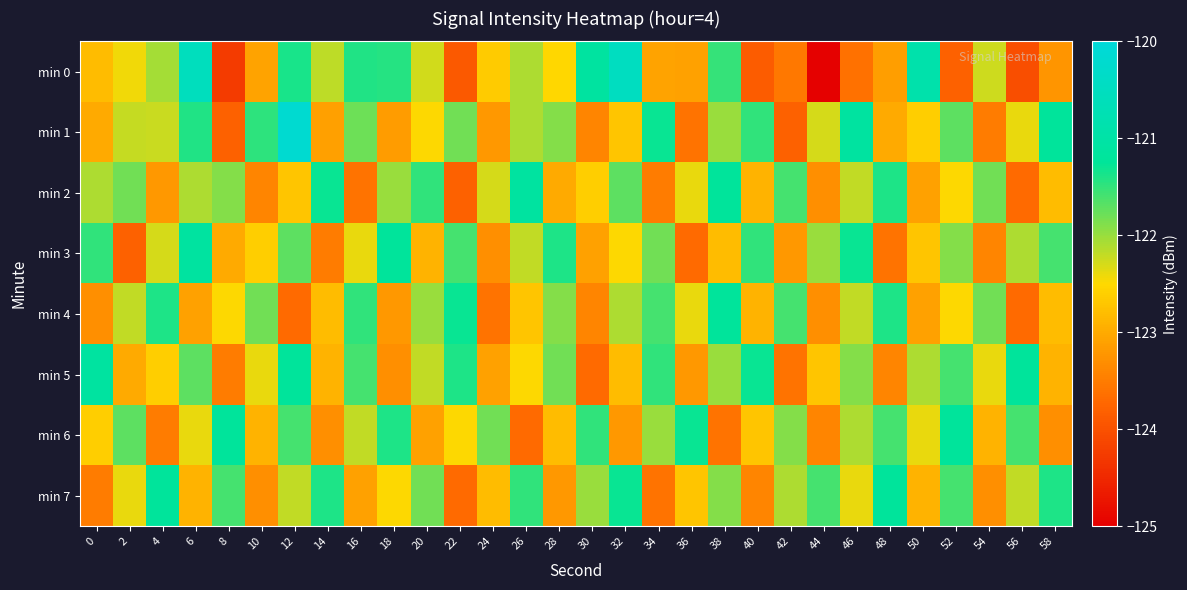

Between 18 and 28, which is larger?

18